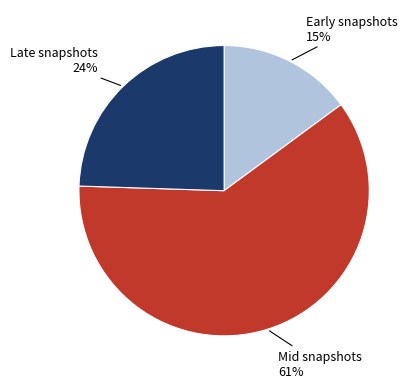

Is there a majority slice in this chart?

Yes